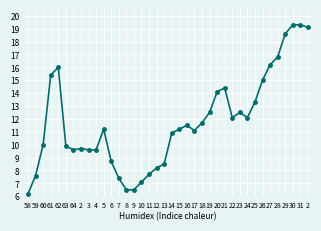

What is the difference between the maximum and minimum values?

13.1